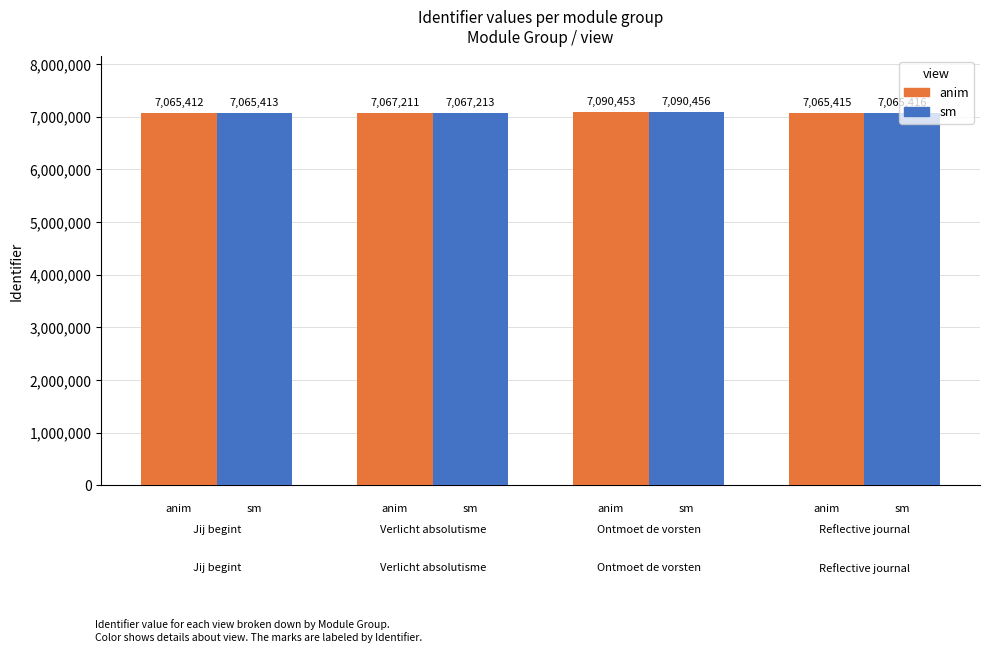

How many groups of bars are there?

4